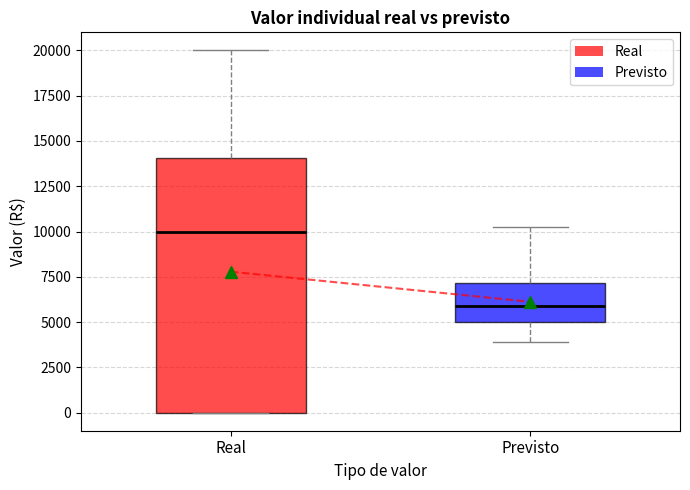

Comparing the boxes themselves (not the whiskers), which one is the tallest?

Real